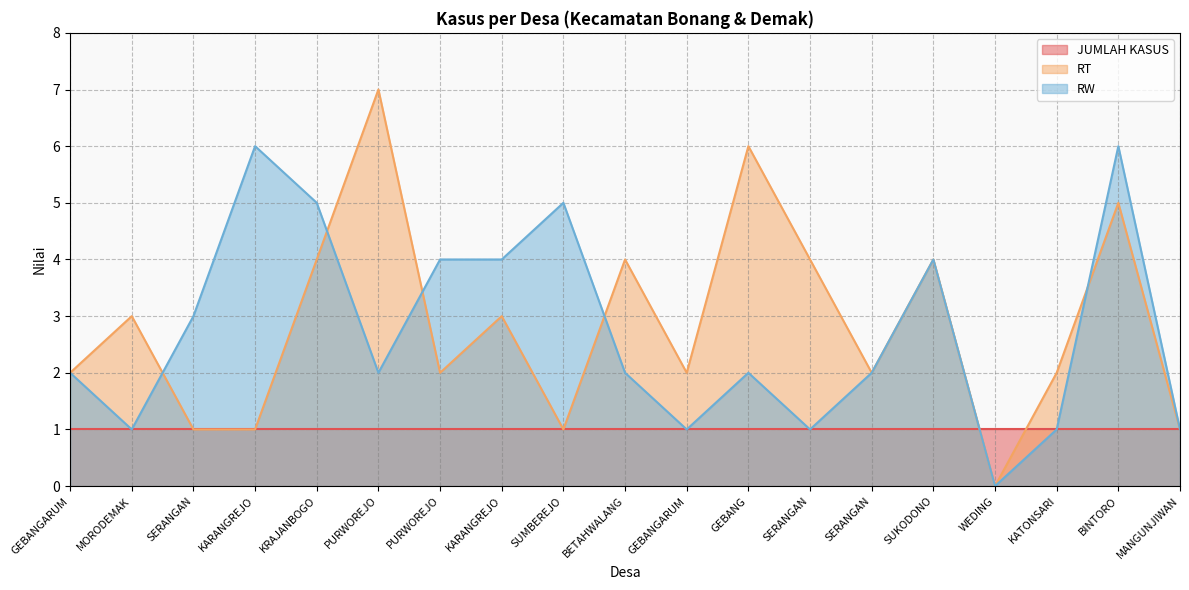

Does the chart have visible grid lines?

Yes